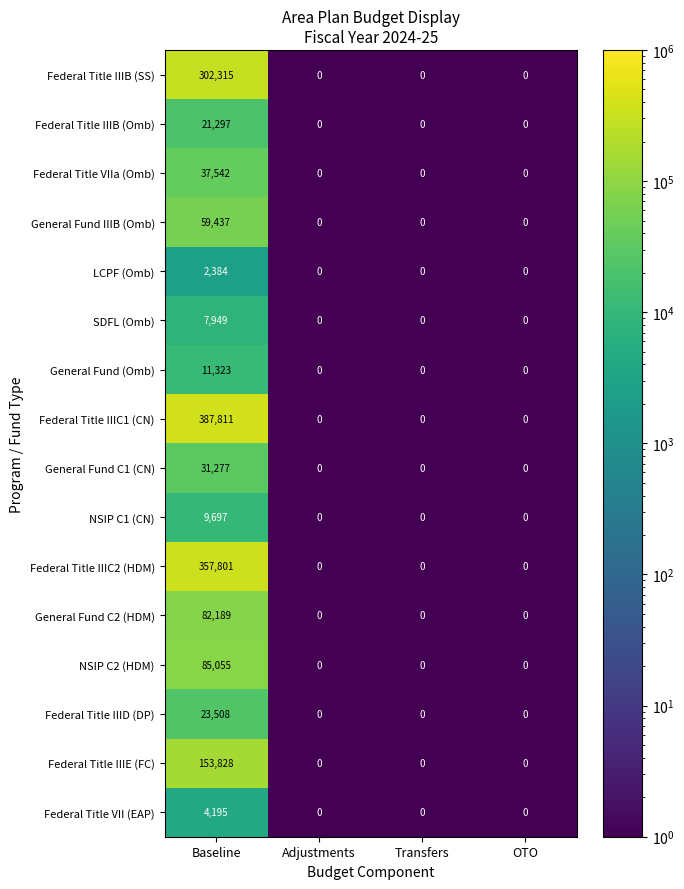

What is the sum of all General Fund (Omb) values?

11323